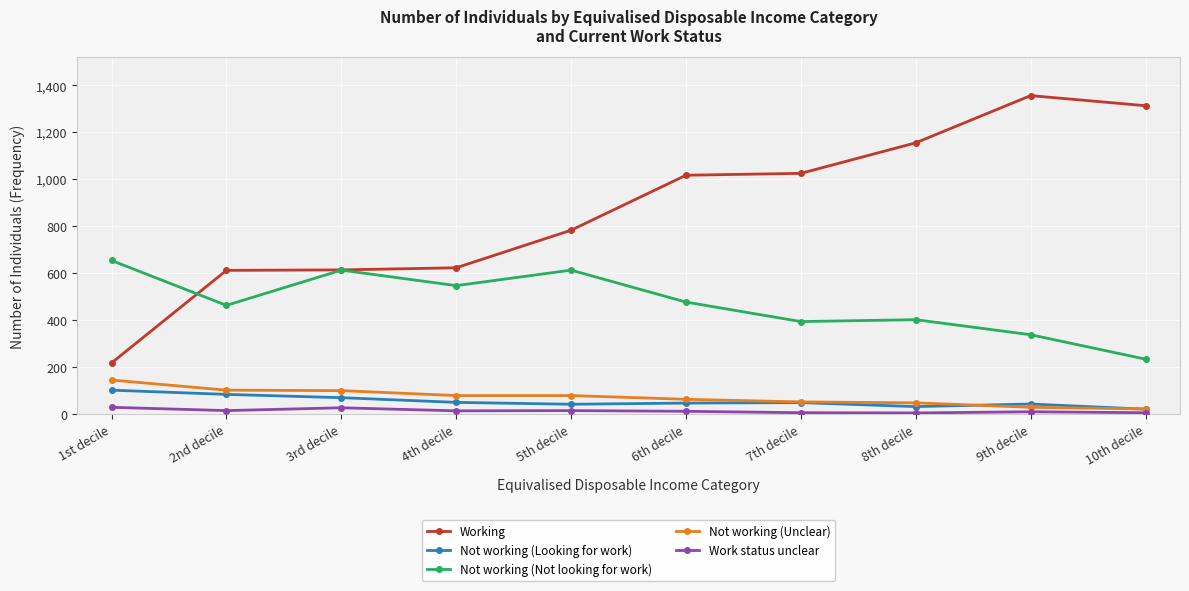

What is the smallest value displayed?

5